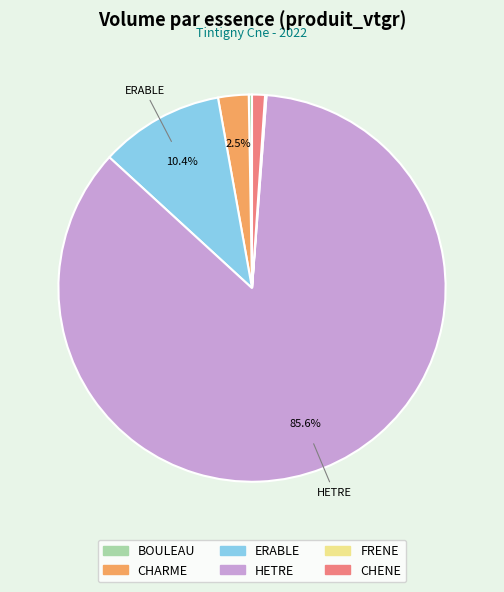

Which has a higher value, ERABLE or CHENE?

ERABLE